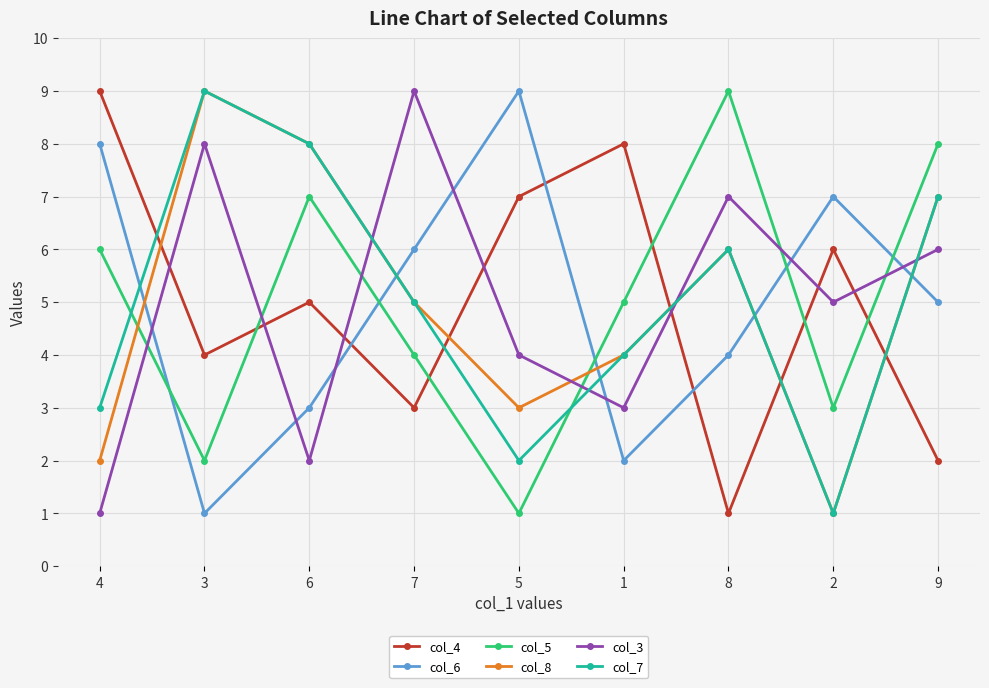

How many times do col_4 and col_7 cross each other?

5